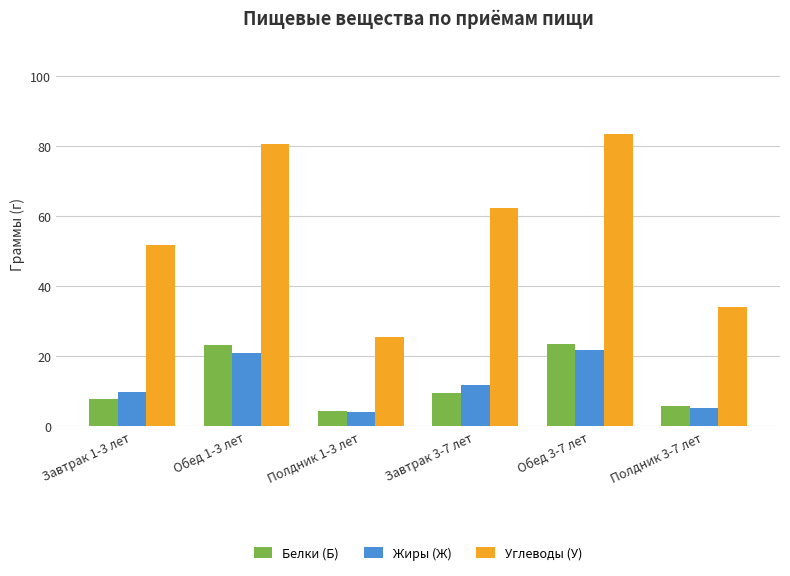

What is the minimum value shown in the chart?

4.0